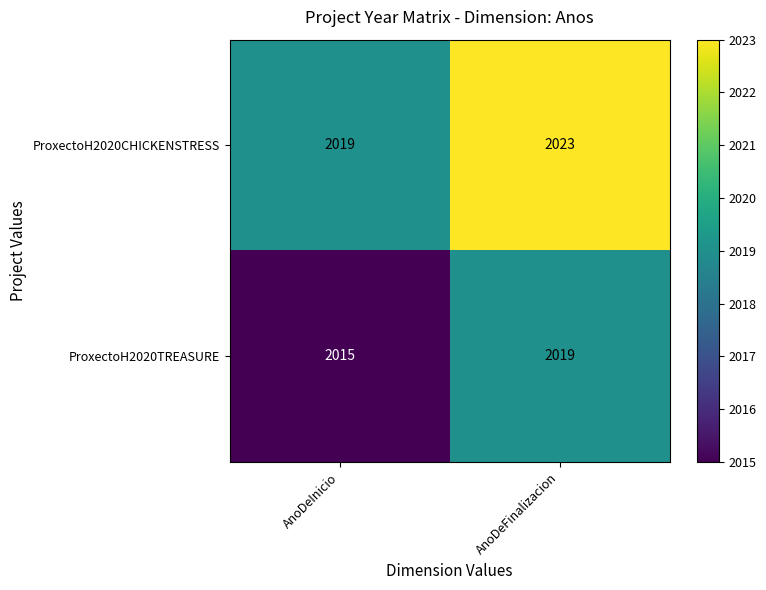

Rank the categories by ProxectoH2020TREASURE value from highest to lowest.

AnoDeFinalizacion, AnoDeInicio